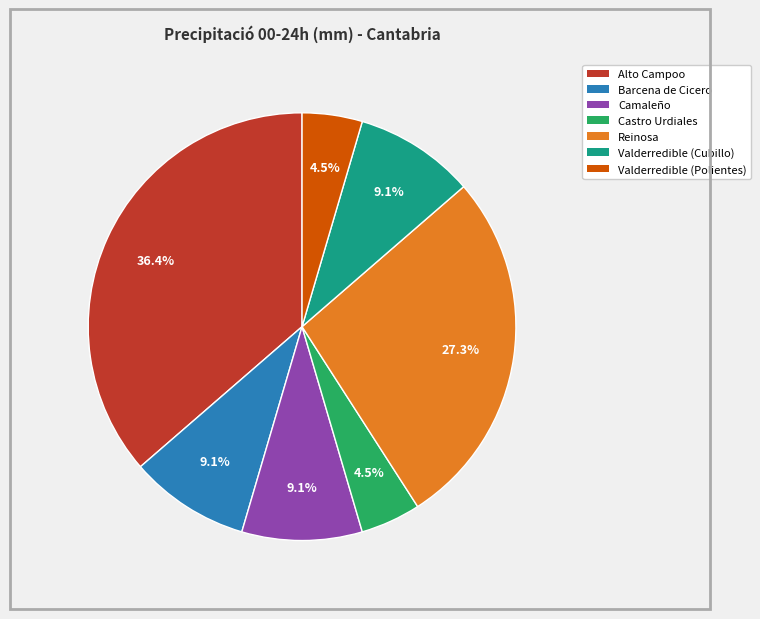

What is the largest slice in the pie chart?

Alto Campoo